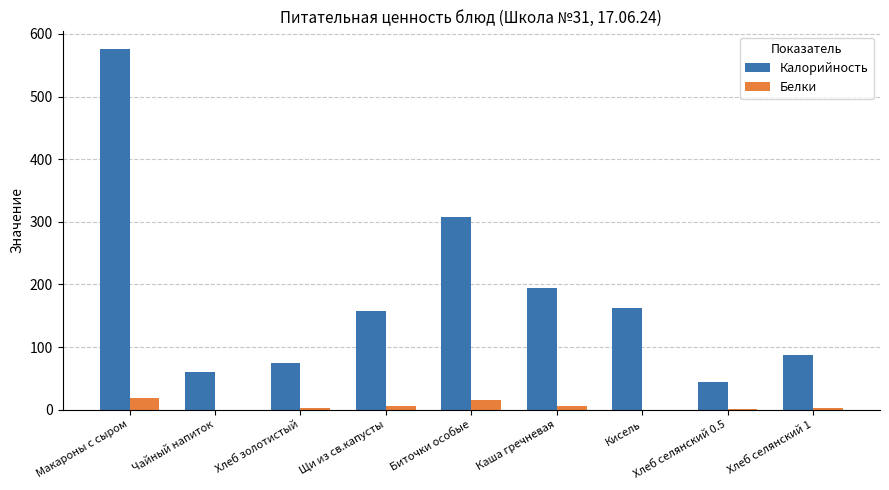

Is it true that Калорийность equals 130.2 at Биточки особые?

False